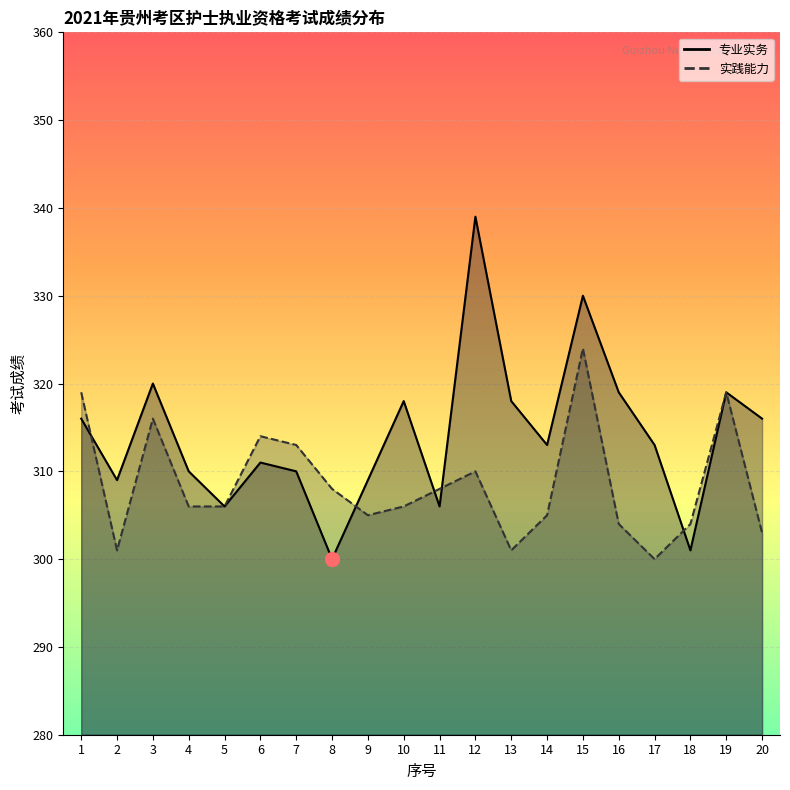

Which label corresponds to the smallest value in the chart?

8